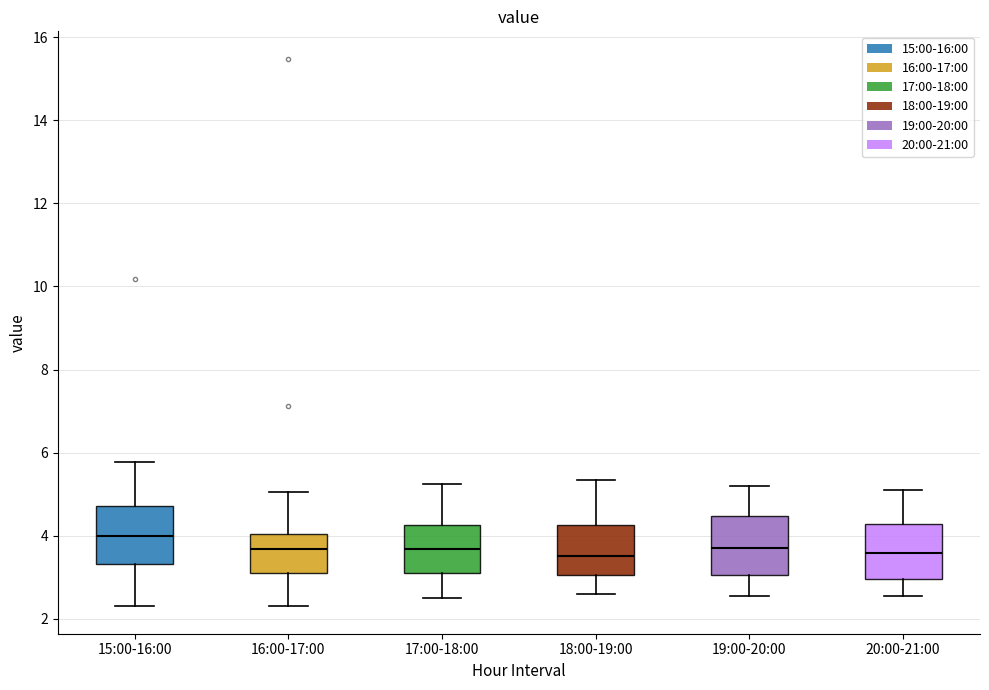

Reading left to right, transcribe this box plot: for each box, give where its median line is, the range the box spans, and where its two whiskers end, as read against the y-axis. The values are not printed on the chart, so give them approximately, as read against the axis.

15:00-16:00: median 4.0, box 3.4 to 4.8, whiskers 2.4 to 5.8
16:00-17:00: median 3.6, box 3.0 to 4.0, whiskers 2.4 to 5.0
17:00-18:00: median 3.6, box 3.2 to 4.2, whiskers 2.6 to 5.2
18:00-19:00: median 3.6, box 3.0 to 4.2, whiskers 2.6 to 5.4
19:00-20:00: median 3.8, box 3.0 to 4.4, whiskers 2.6 to 5.2
20:00-21:00: median 3.6, box 3.0 to 4.2, whiskers 2.6 to 5.2